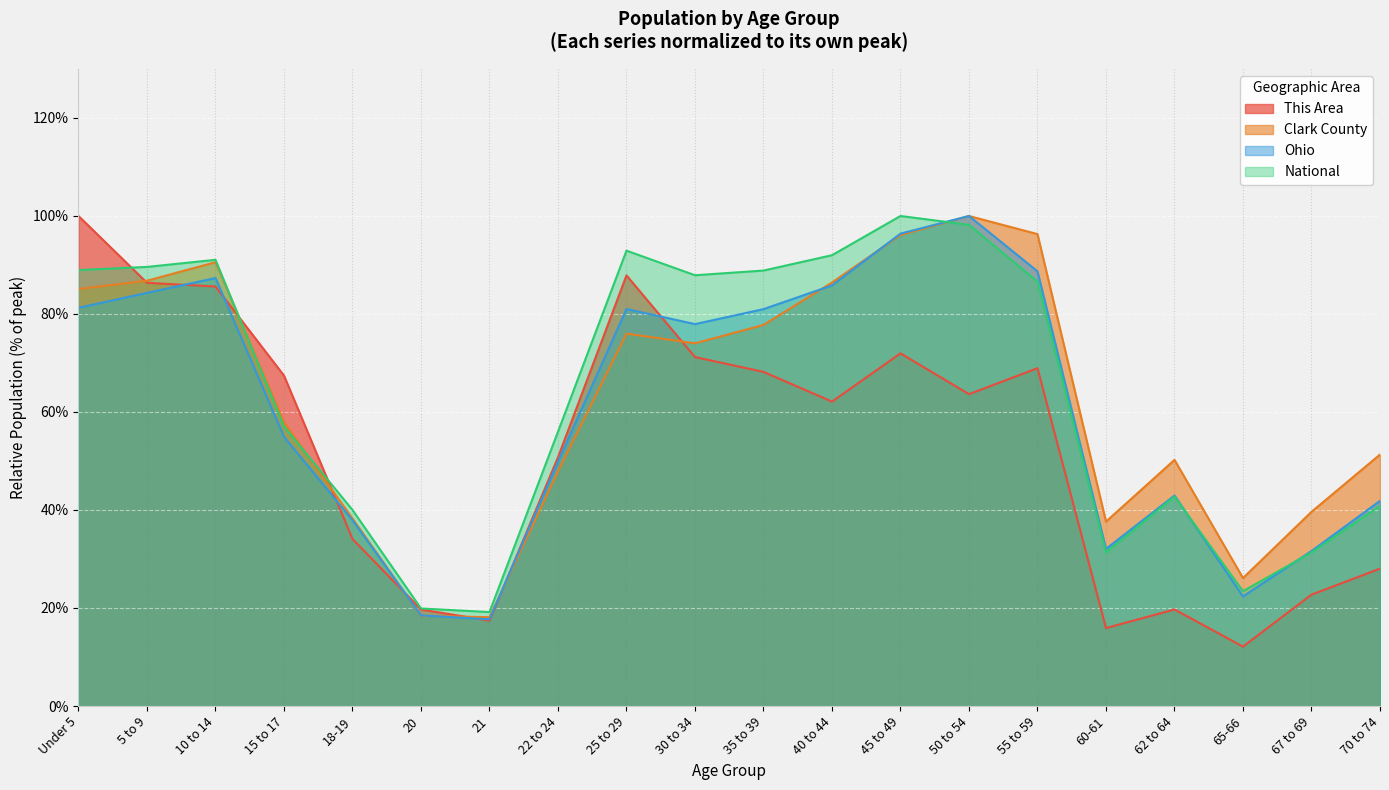

Is it true that National equals 92.0 at 40 to 44?

True